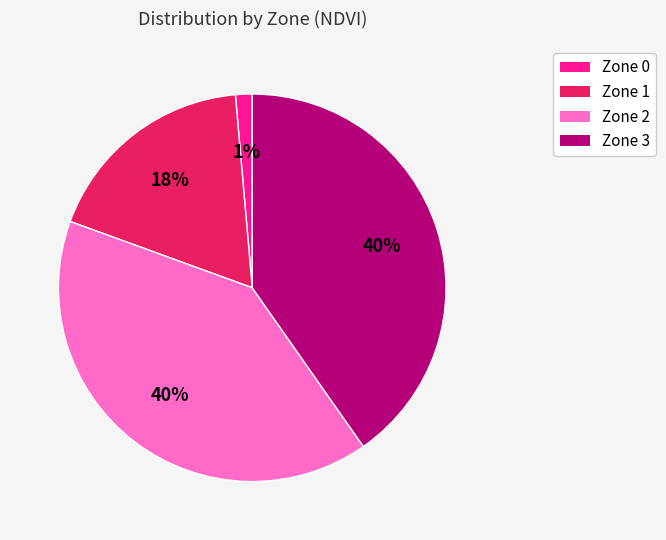

What is the smallest slice in the pie chart?

Zone 0